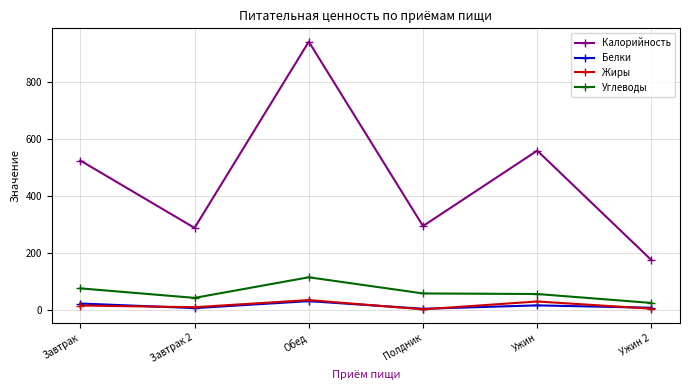

Does the chart have visible grid lines?

Yes